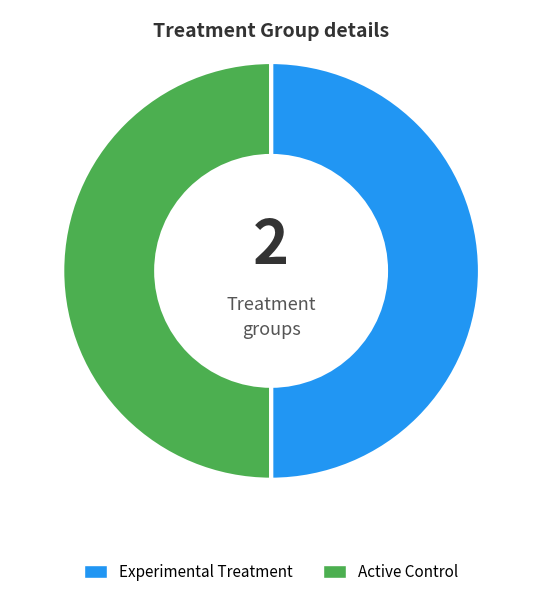

What is the ratio of the value at Experimental Treatment to the value at Active Control?

1.0